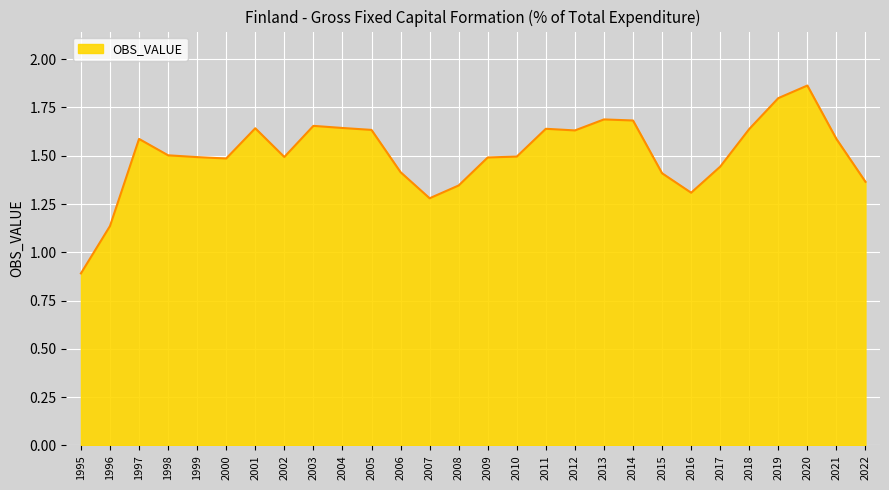

Which label corresponds to the largest value in the chart?

2020